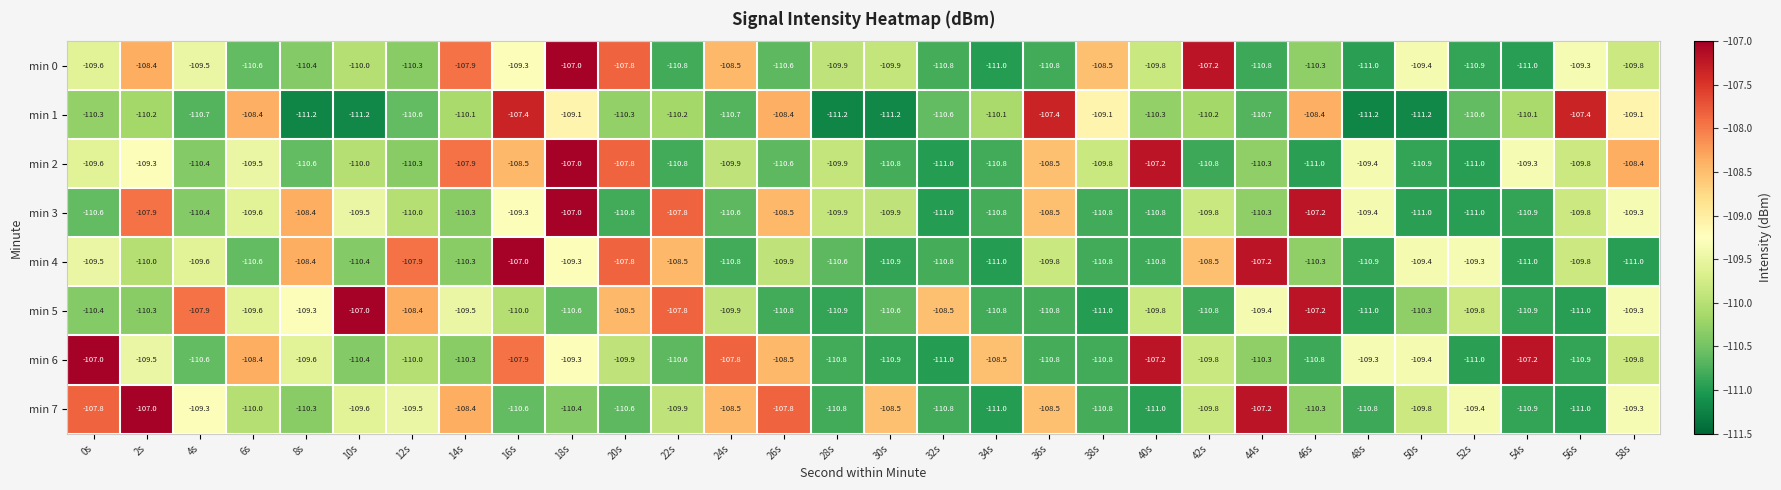

What is the difference between the min 2 values at 44s and 58s?

1.9